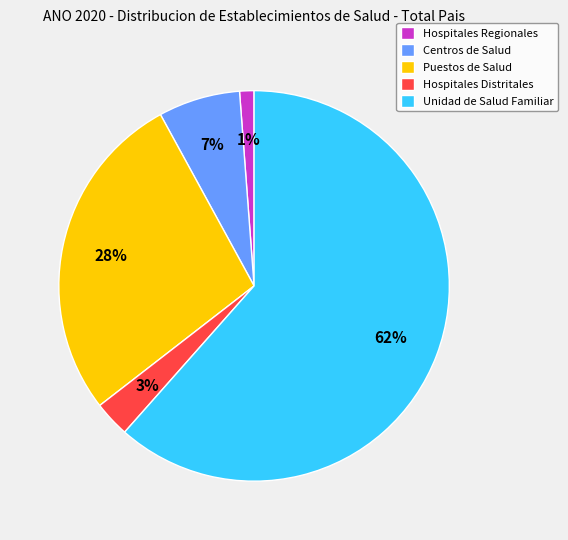

Does Unidad de Salud Familiar represent more than half of the total?

Yes